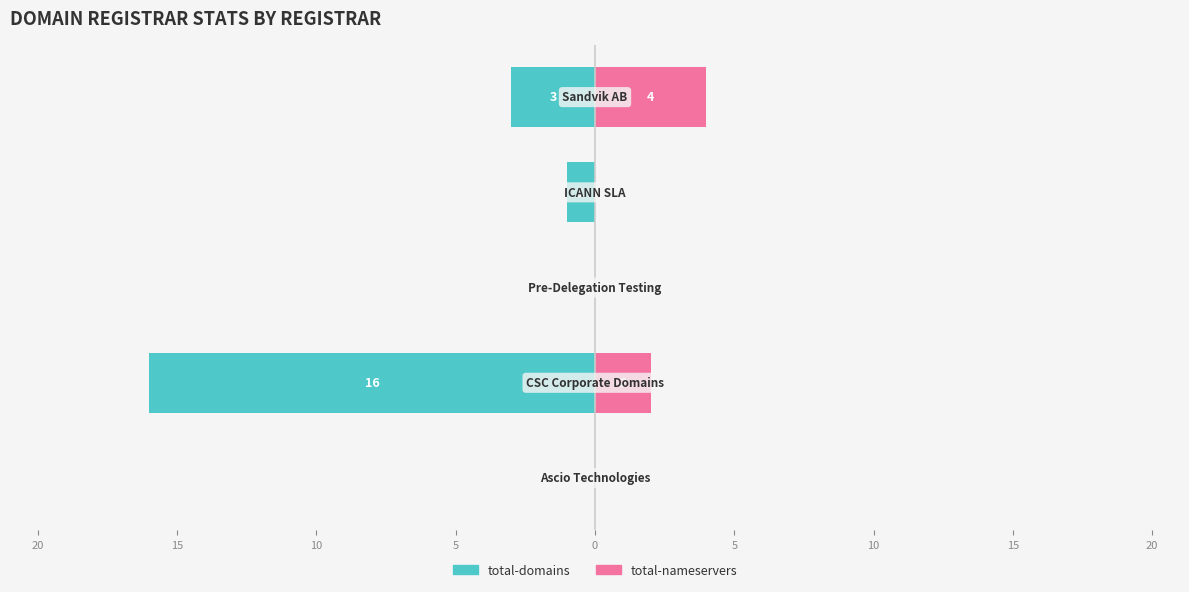

Reading left to right, what are all the values shown in this chart?

total-domains: 25=0	20=-16	15=0	10=-1	5=-3
total-nameservers: 25=0	20=2	15=0	10=0	5=4